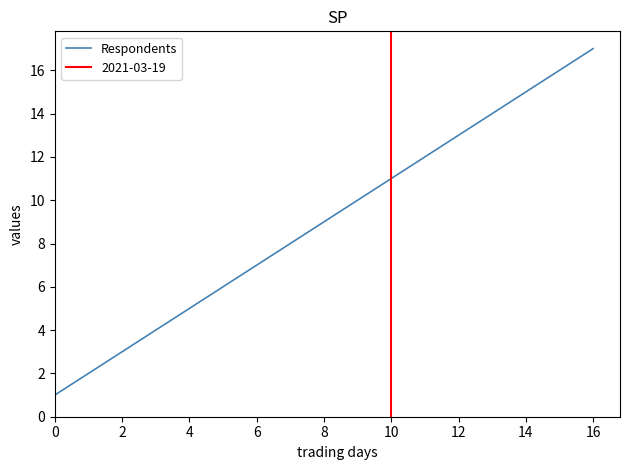

How many data points are less than 9?

8